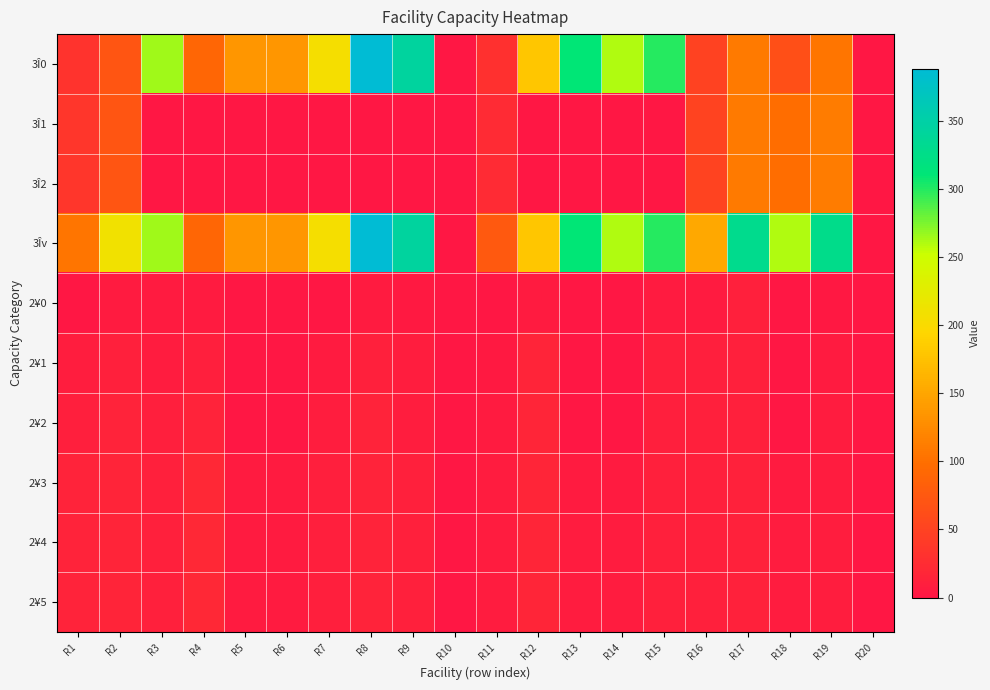

Rank the series by their maximum value, from highest to lowest.

3Î0, 3Îv, 3Î1, 3Î2, 2¥3, 2¥4, 2¥5, 2¥2, 2¥1, 2¥0